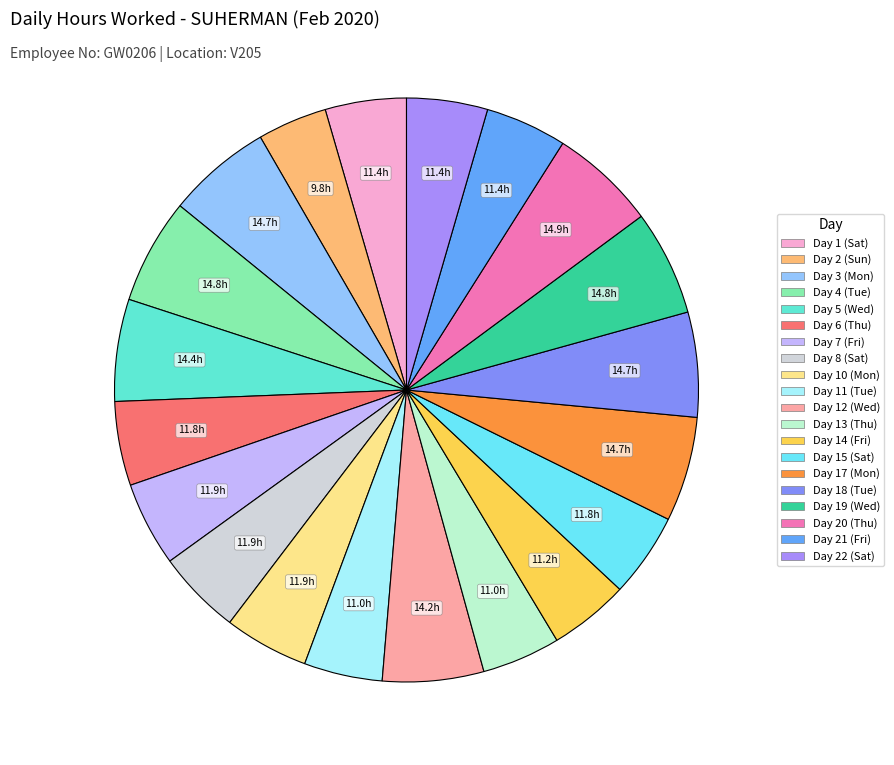

Does Day 5 (Wed) represent more than half of the total?

No